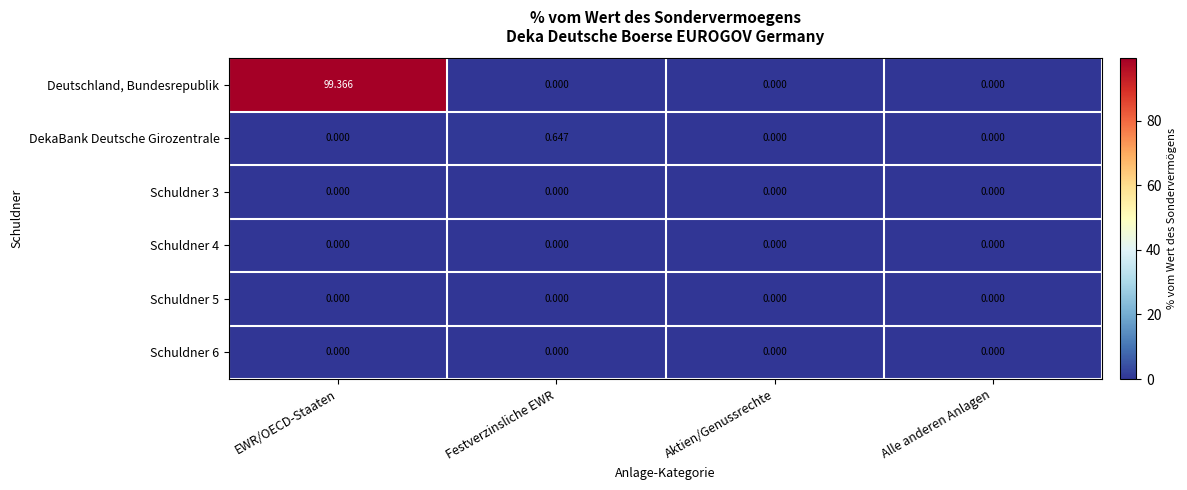

Which series has the largest total across all categories?

Deutschland, Bundesrepublik